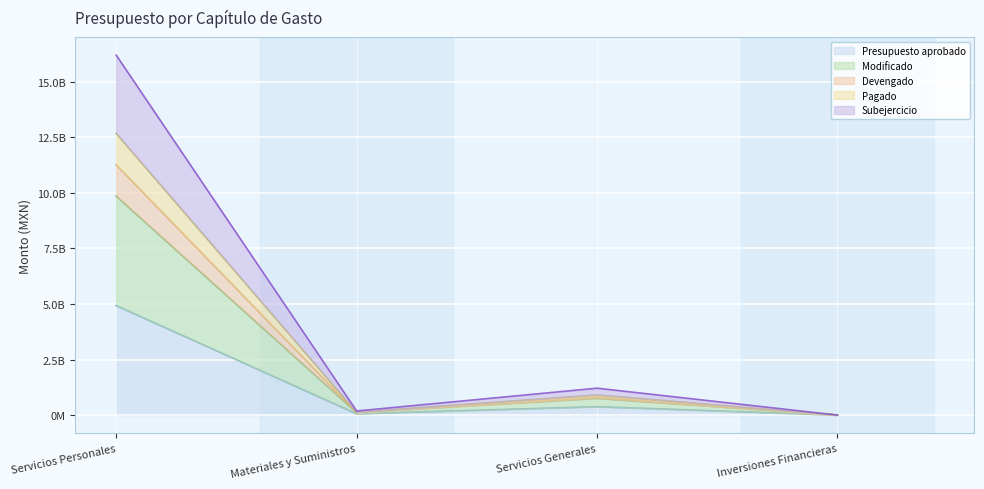

Does the chart display data point markers on the line(s)?

No